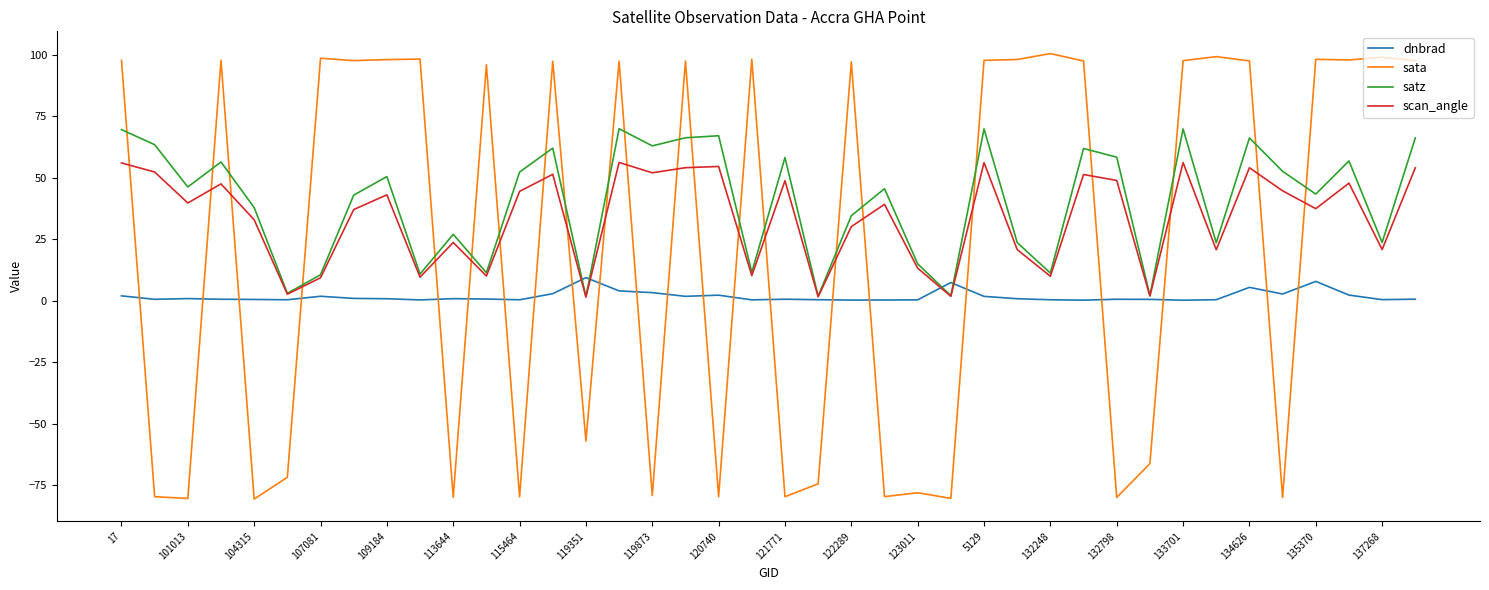

True or false: dnbrad and scan_angle intersect in this chart.

True